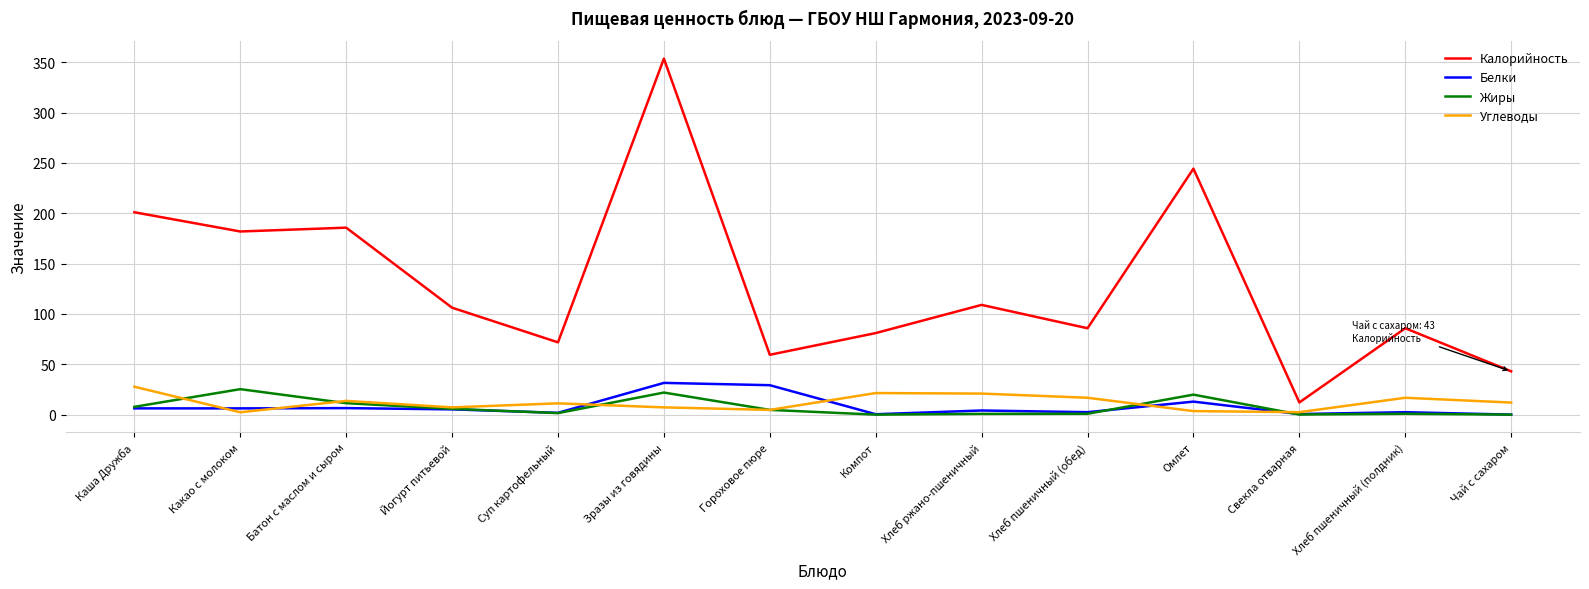

What is the sum of all Калорийность values?

1820.6